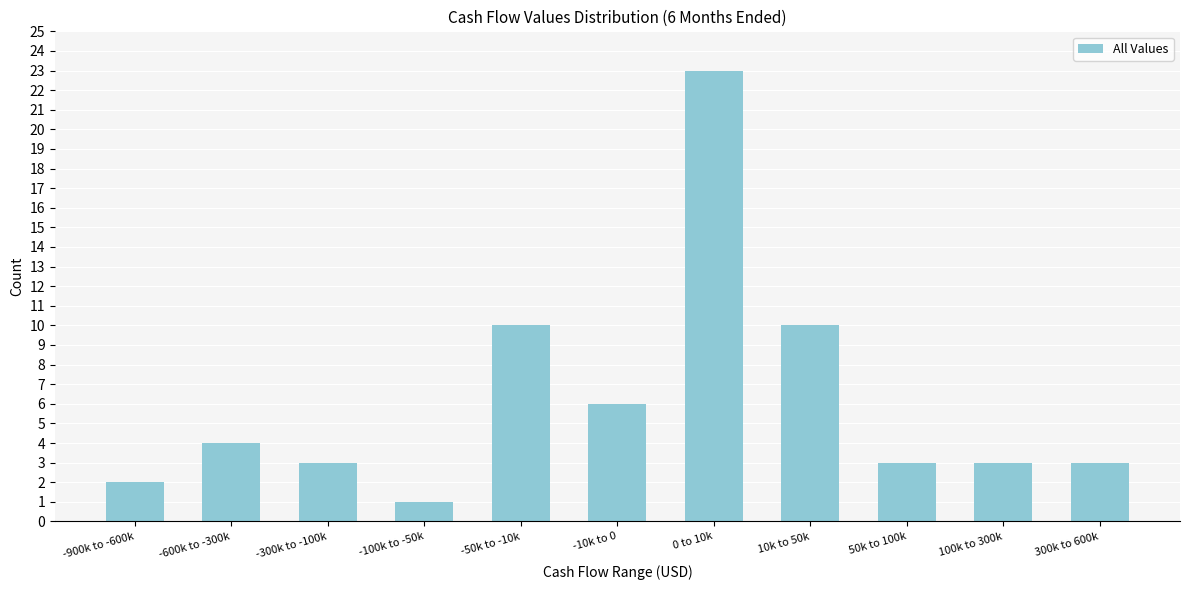

Reading left to right, extract all data points from this chart.

2	4	3	1	10	6	23	10	3	3	3